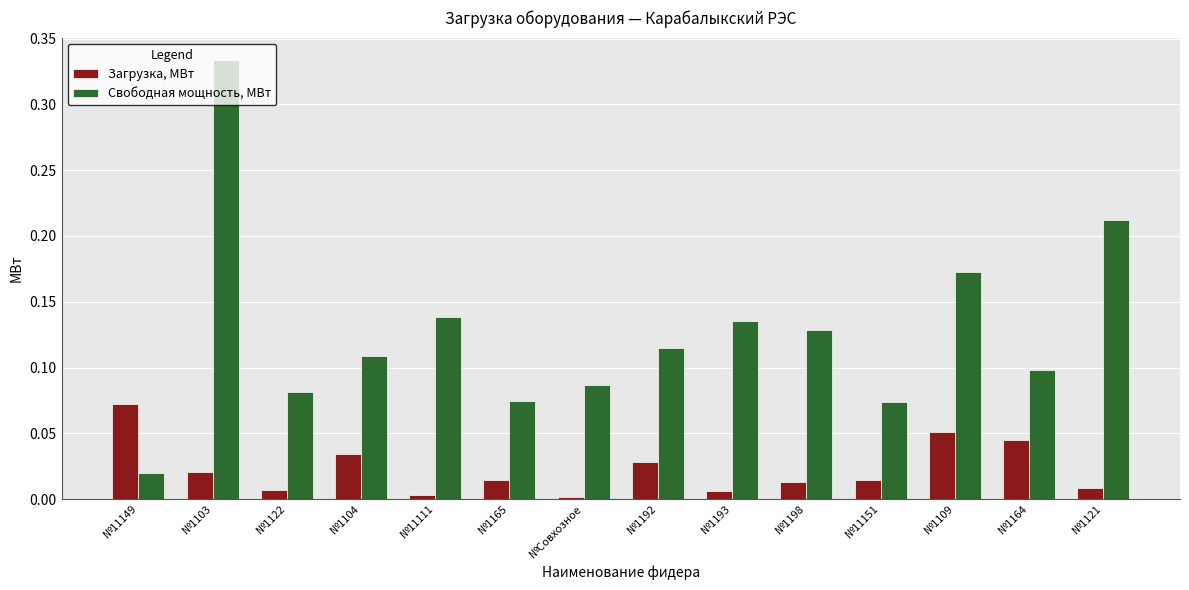

The value of Свободная мощность, МВт at №1104 is 0.0. True or false?

False